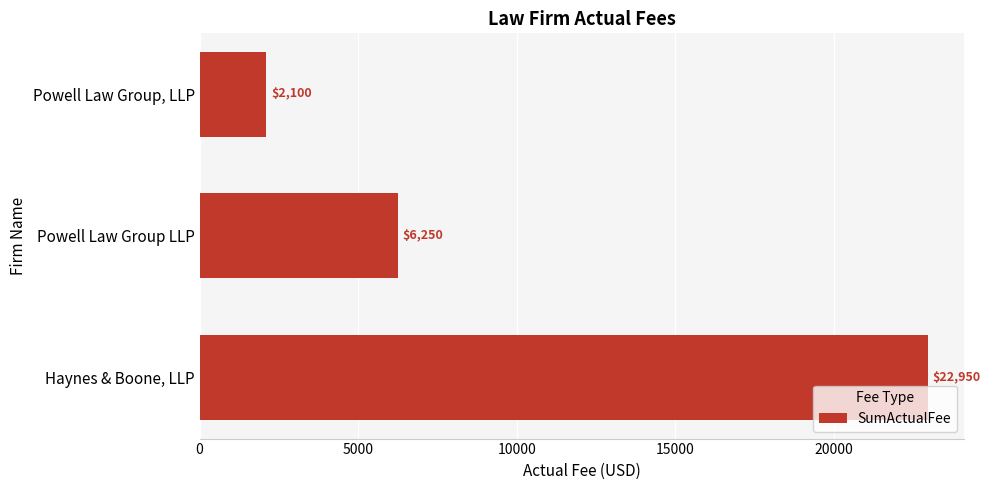

At which category does the chart reach its minimum across all series?

Powell Law Group, LLP